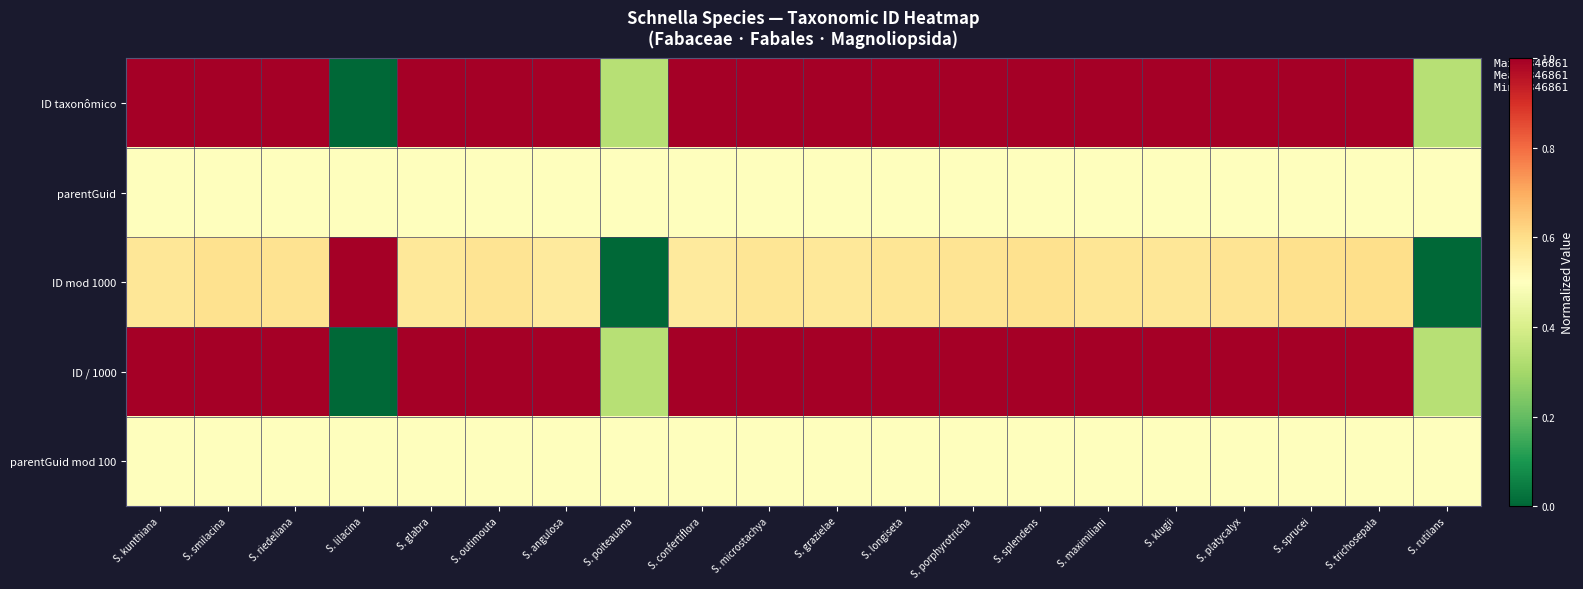

Which category has the highest value across all series?

S. trichosepala